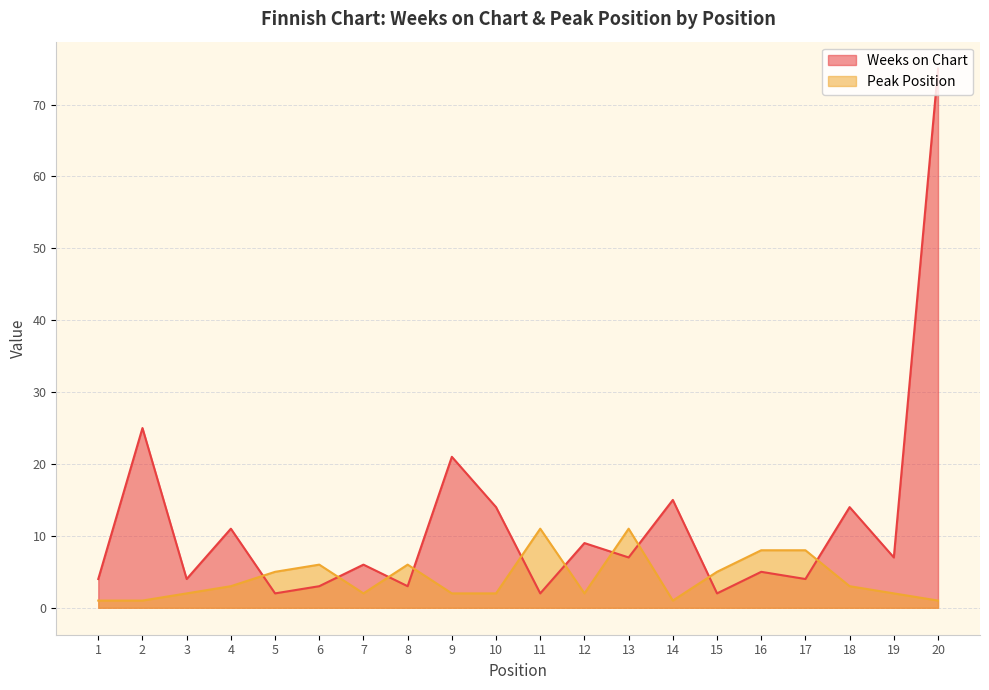

Reading left to right, what are all the values shown in this chart?

Weeks on Chart: 4	25	4	11	2	3	6	3	21	14	2	9	7	15	2	5	4	14	7	75
Peak Position: 1	1	2	3	5	6	2	6	2	2	11	2	11	1	5	8	8	3	2	1